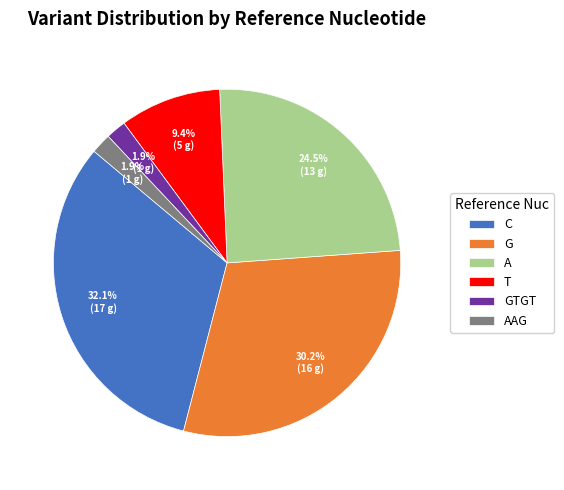

What percentage do C and A together represent?

56.6%